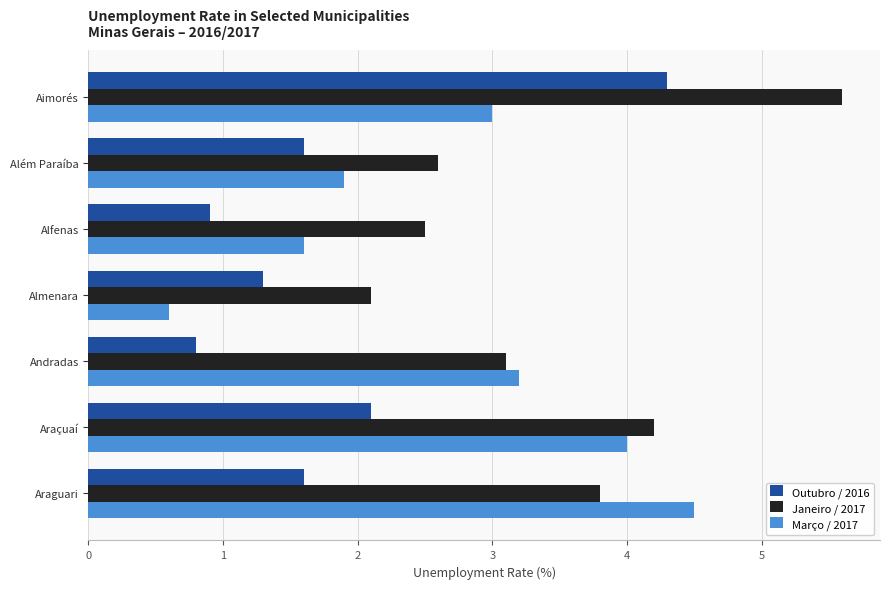

What is the smallest value displayed?

0.6